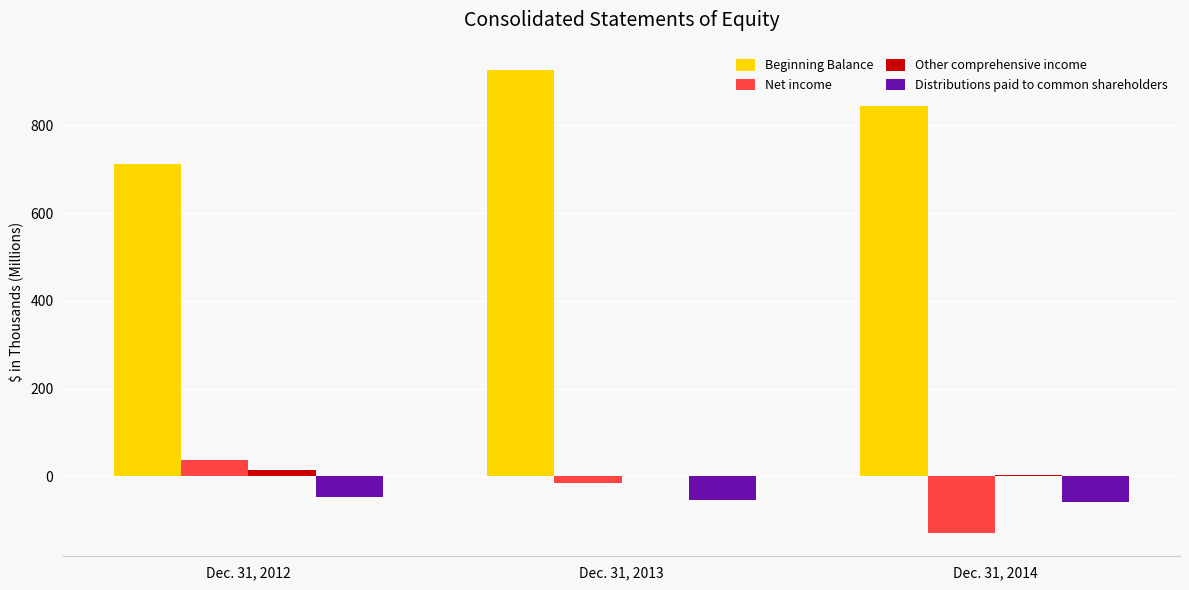

What value does the Other comprehensive income series have at Dec. 31, 2014?

2.0